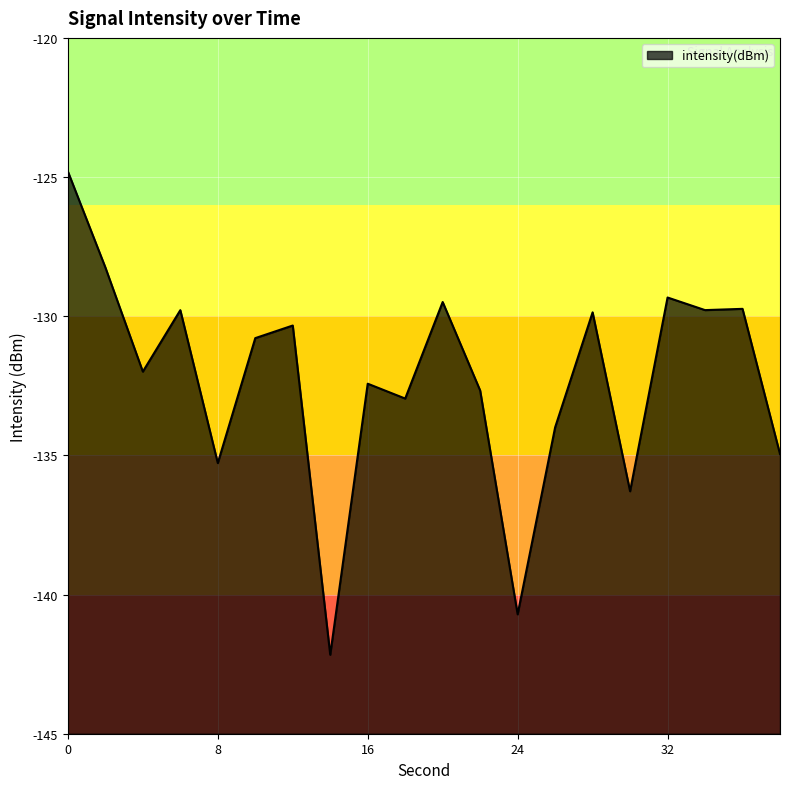

List the labels in order of value, largest first.

0, 2, 32, 20, 36, 34, 6, 28, 12, 10, 4, 16, 22, 18, 26, 38, 8, 30, 24, 14